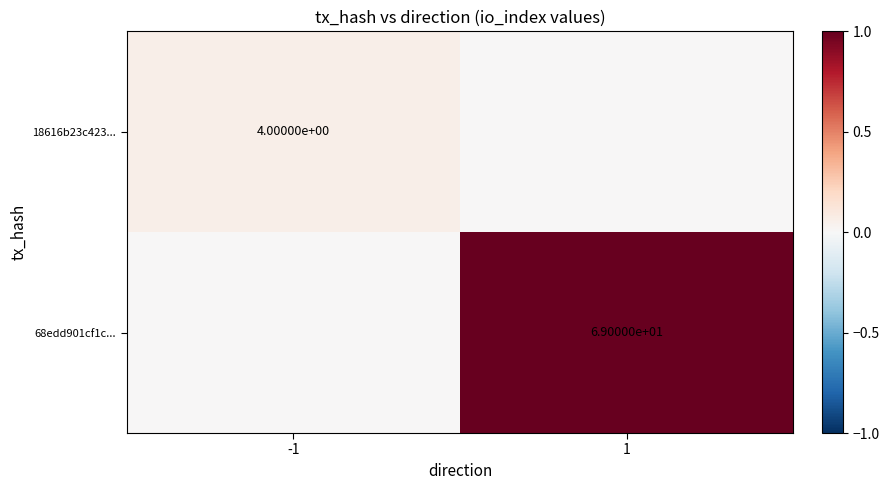

True or false: 68edd901cf1c... has a value of 69 at 1.

True